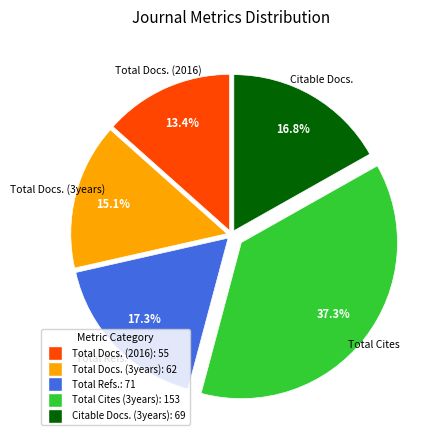

Is there a majority slice in this chart?

No